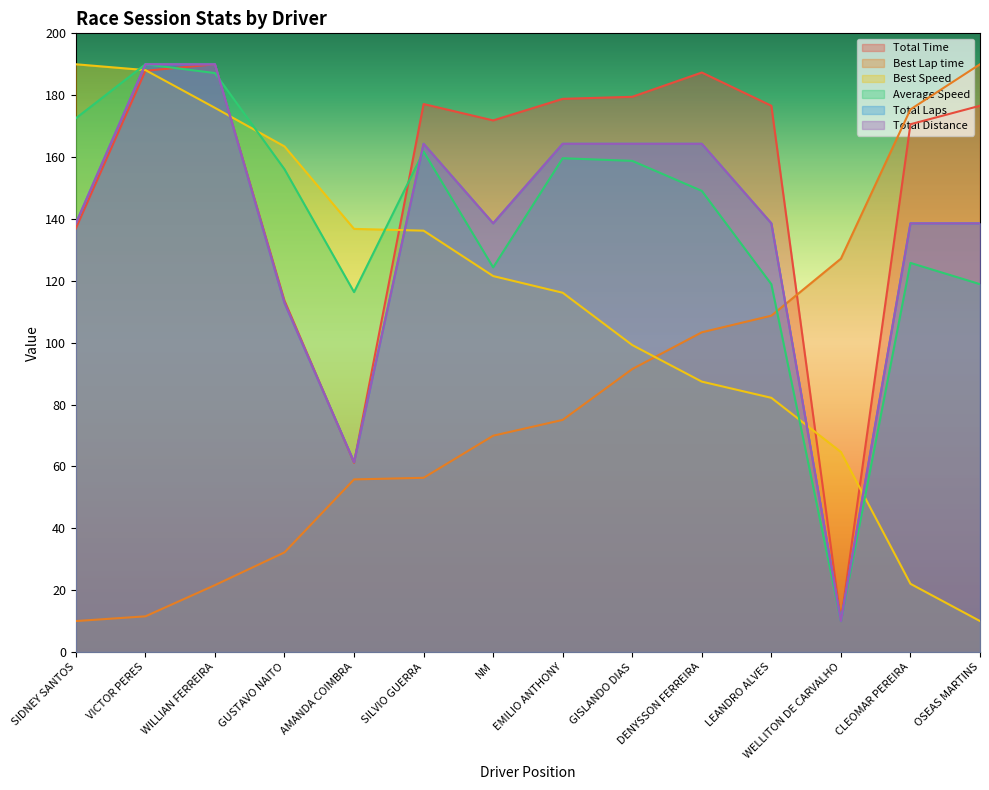

Rank the categories by Total Time value from highest to lowest.

WILLIAN FERREIRA, VICTOR PERES, DENYSSON FERREIRA, GISLANDO DIAS, EMILIO ANTHONY, SILVIO GUERRA, LEANDRO ALVES, OSEAS MARTINS, NM, CLEOMAR PEREIRA, SIDNEY SANTOS, GUSTAVO NAITO, AMANDA COIMBRA, WELLITON DE CARVALHO